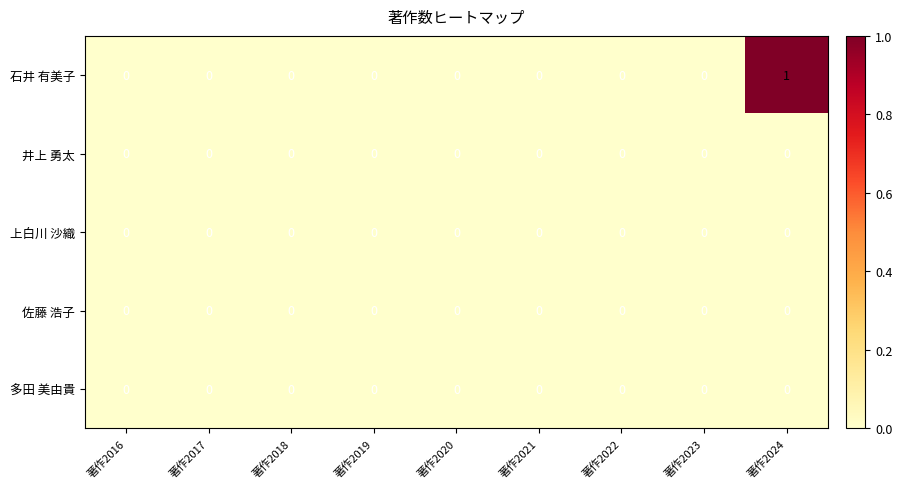

Which category has the highest value across all series?

著作2024